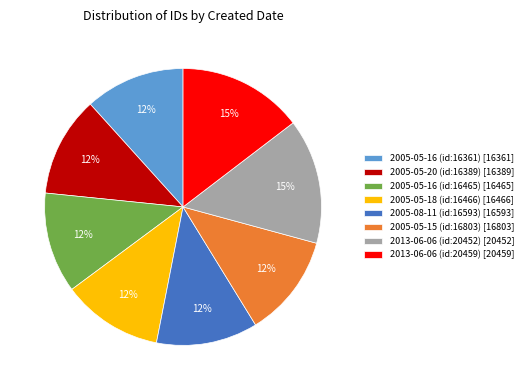

Combined, do 2005-05-16 (id:16361) [16361] and 2013-06-06 (id:20452) [20452] account for over 50%?

No